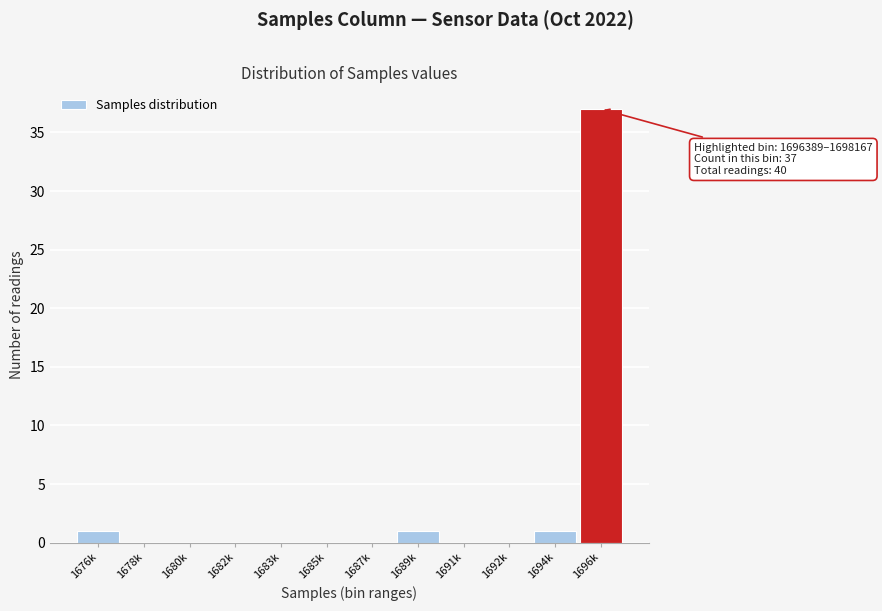

Reading left to right, transcribe all the data shown in this chart.

1676k=1	1678k=0	1680k=0	1682k=0	1683k=0	1685k=0	1687k=0	1689k=1	1691k=0	1692k=0	1694k=1	1696k=37